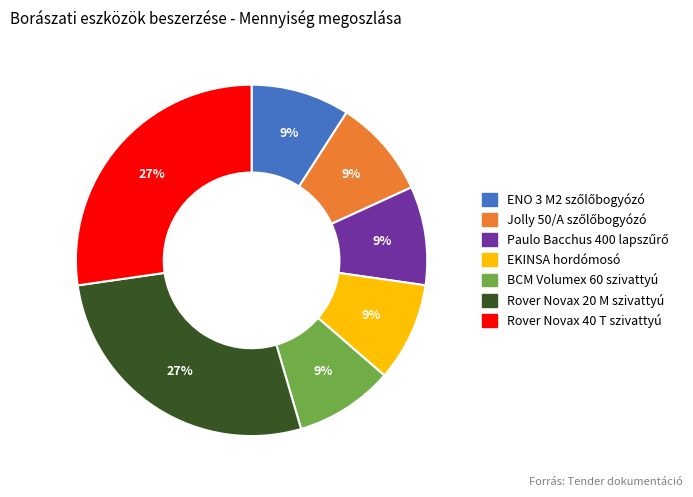

Approximately how many times larger is the value at EKINSA hordómosó compared to Rover Novax 20 M szivattyú?

0.3